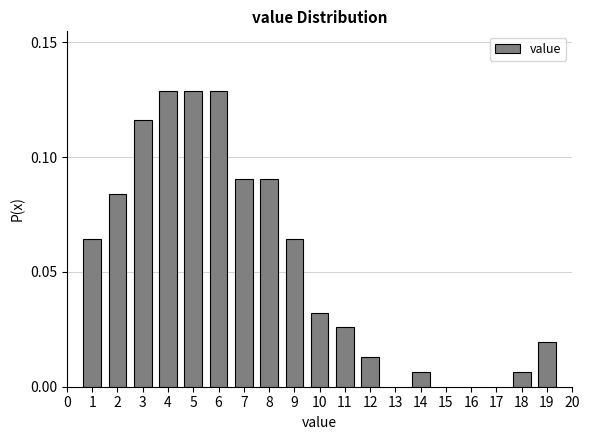

Between 7 and 18, which is larger?

7